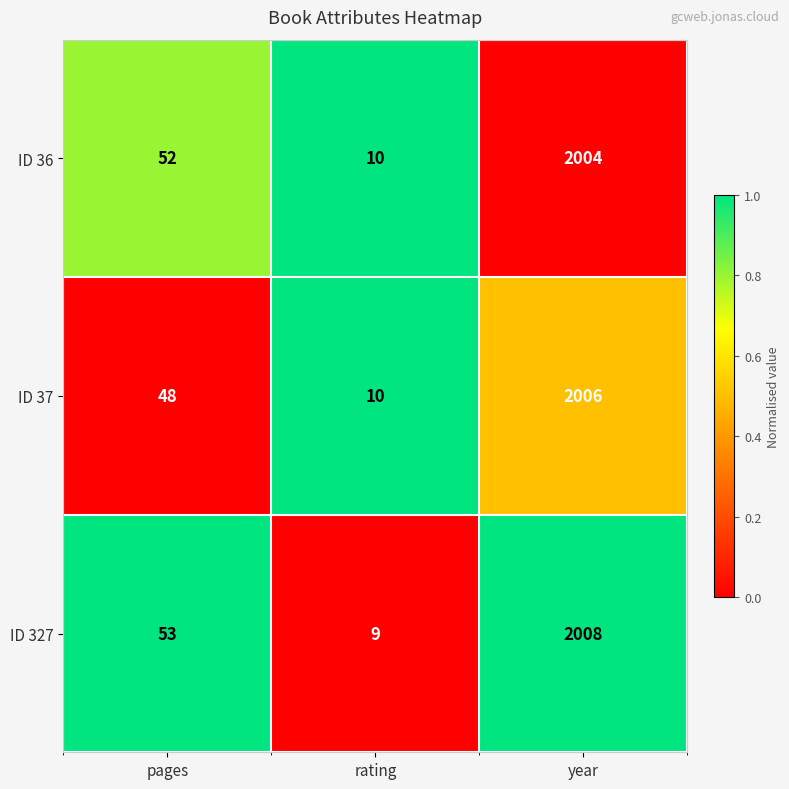

Between rating and year, which series saw the biggest shift?

ID 327